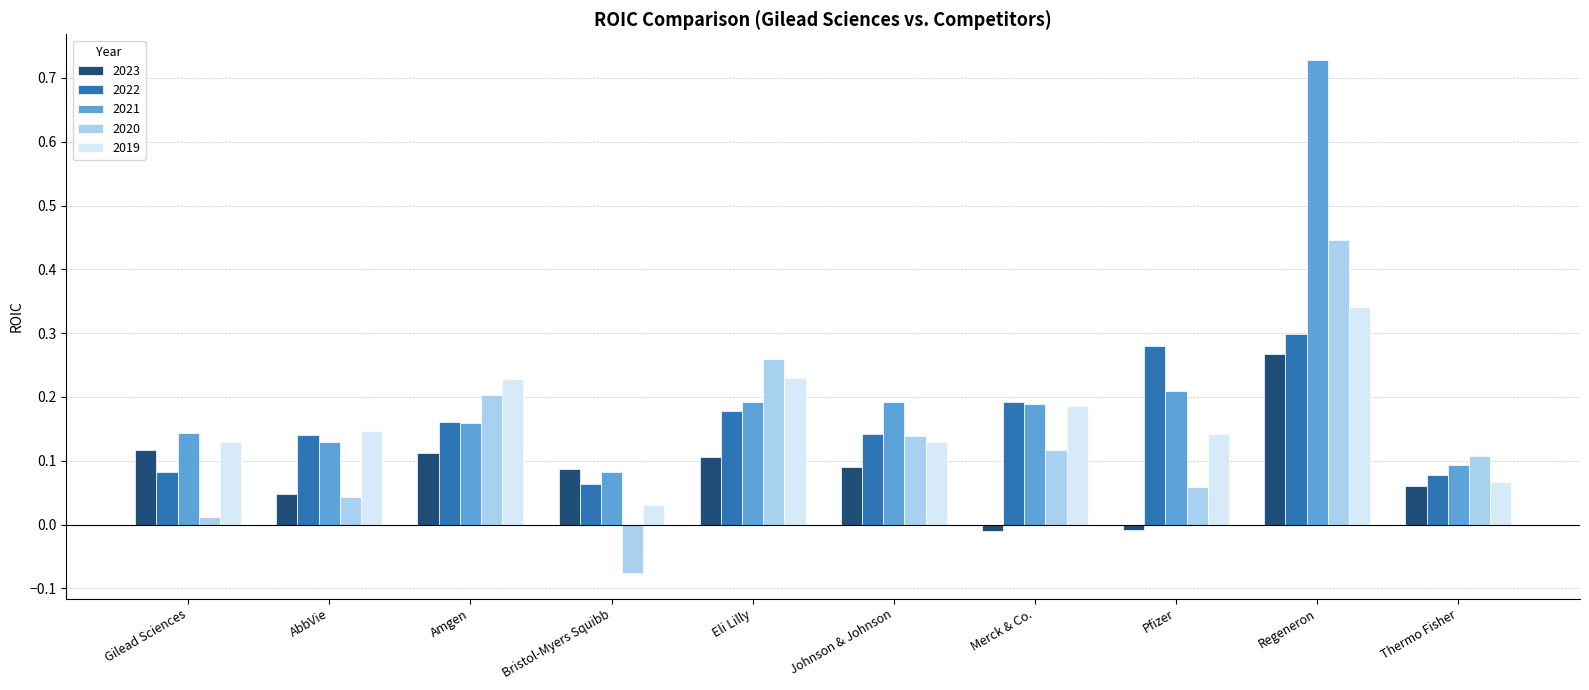

What is the sum of all 2023 values?

0.9